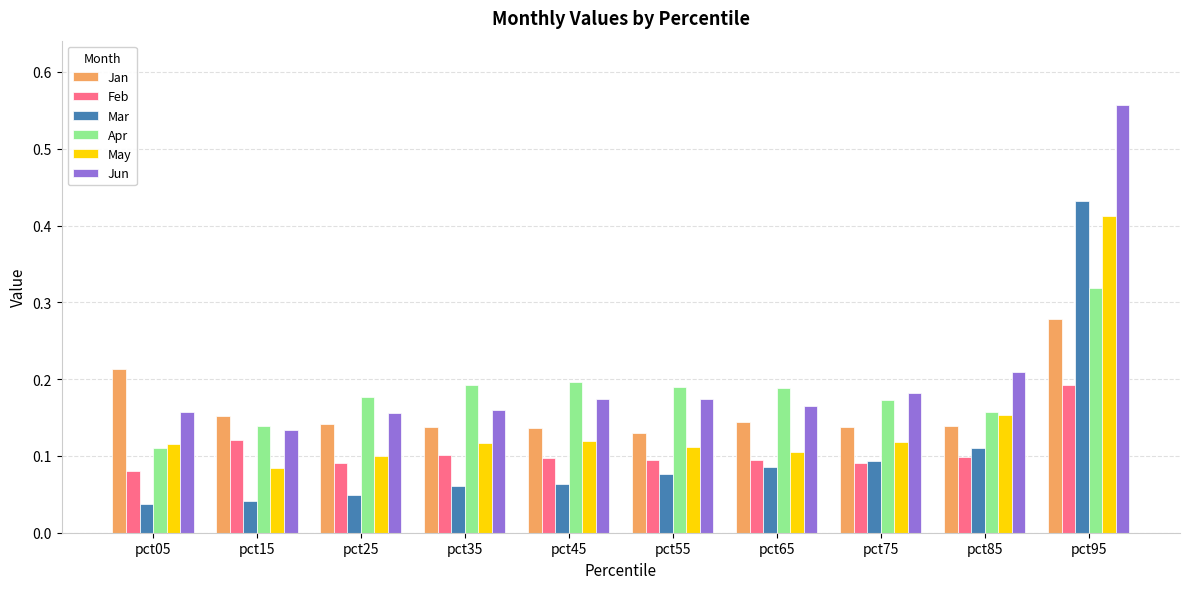

At which category is the sum across all series the highest?

pct95